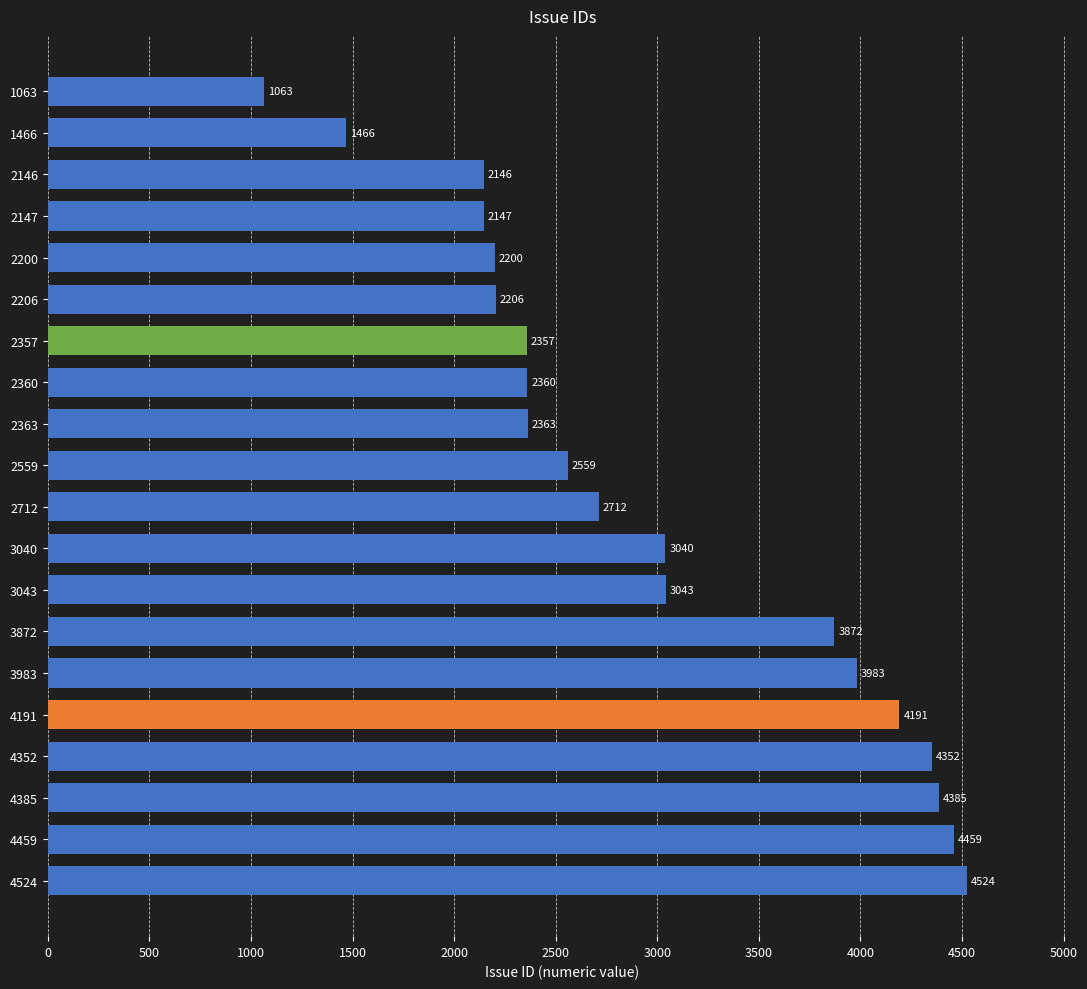

Approximately how many times larger is the value at 2559 compared to 4191?

0.6